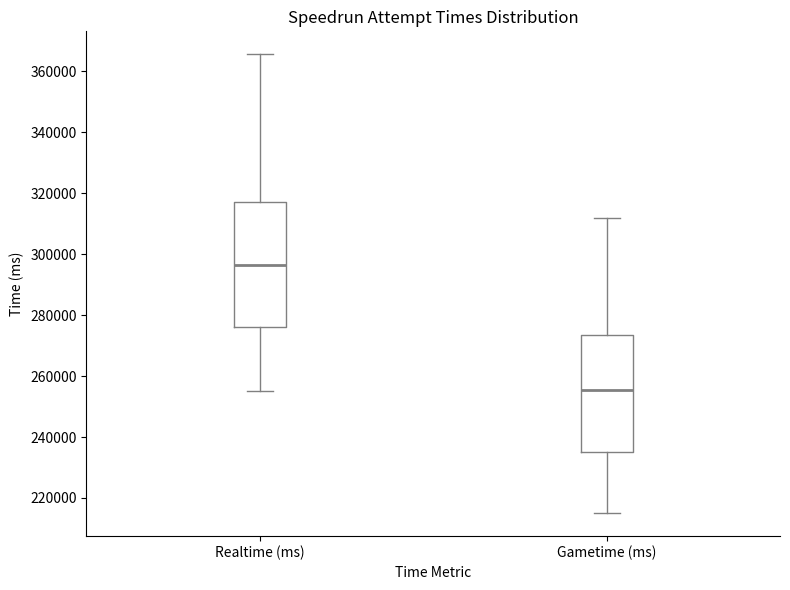

Where does the median line of the box for Realtime (ms) sit on the y-axis? The values are not printed on the chart, so give them approximately, as read against the axis.

296000